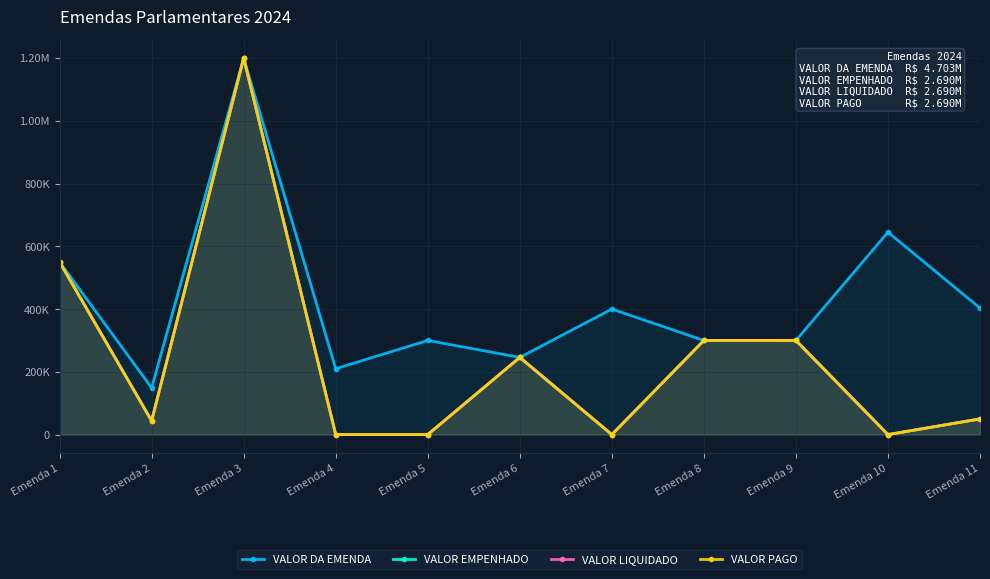

What is the average value of the VALOR DA EMENDA series?

427552.2